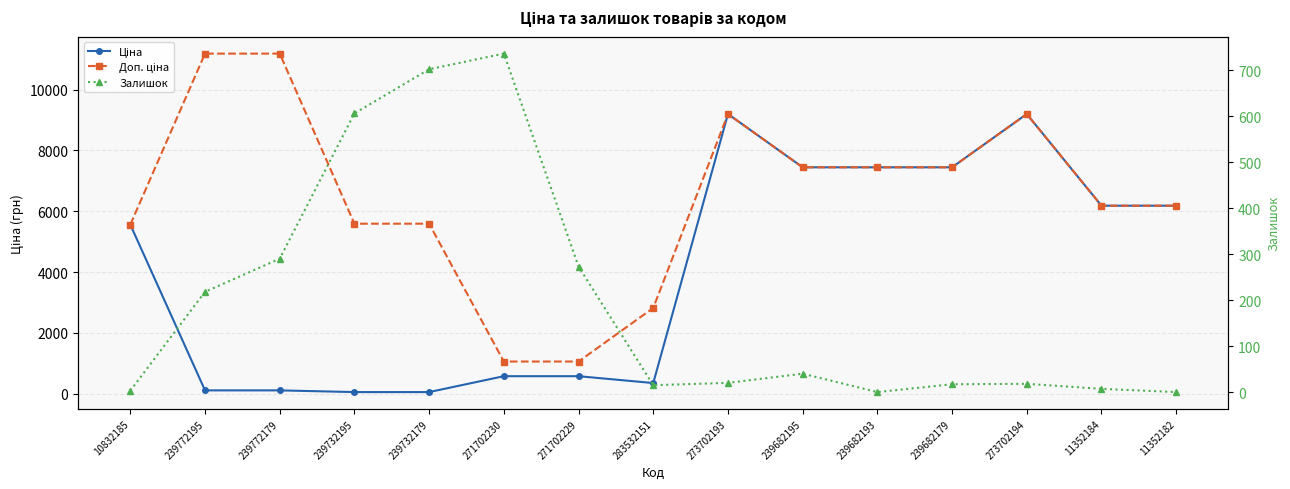

Which has a higher value, 283532151 or 11352182?

11352182